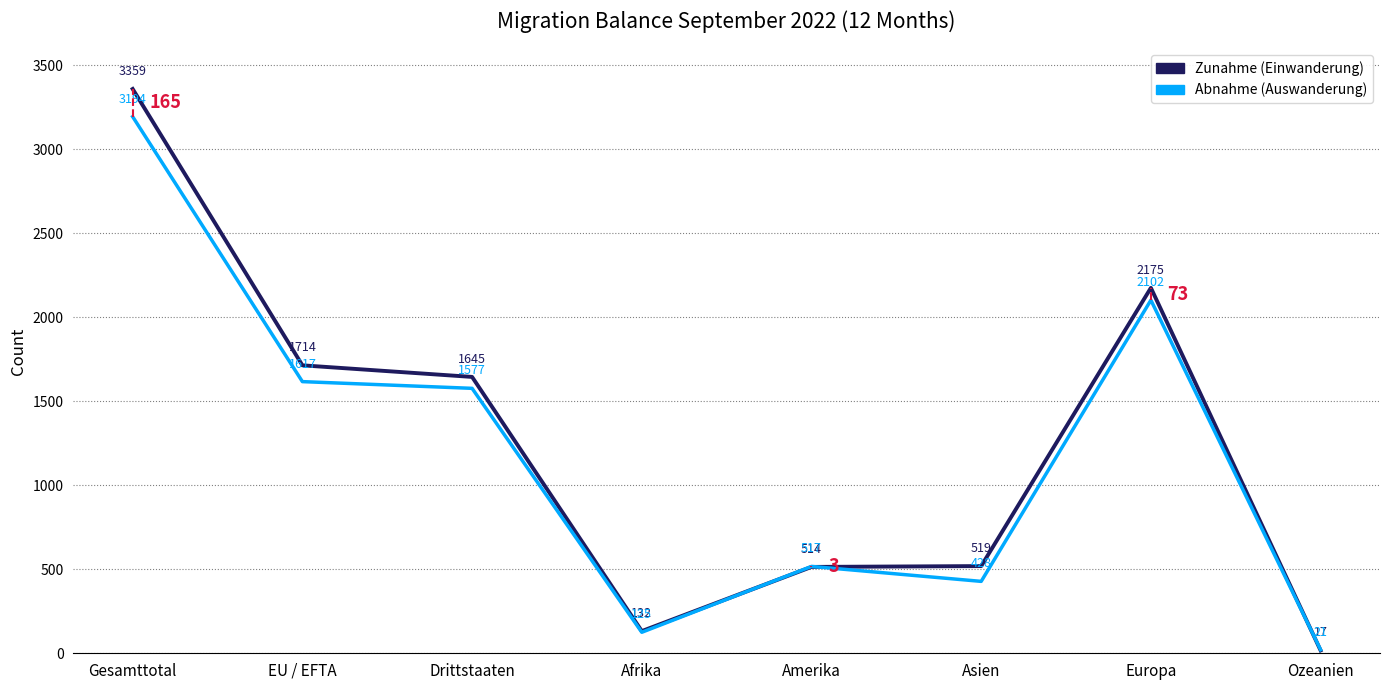

Where is the first local minimum for Zunahme (Einwanderung)?

Afrika